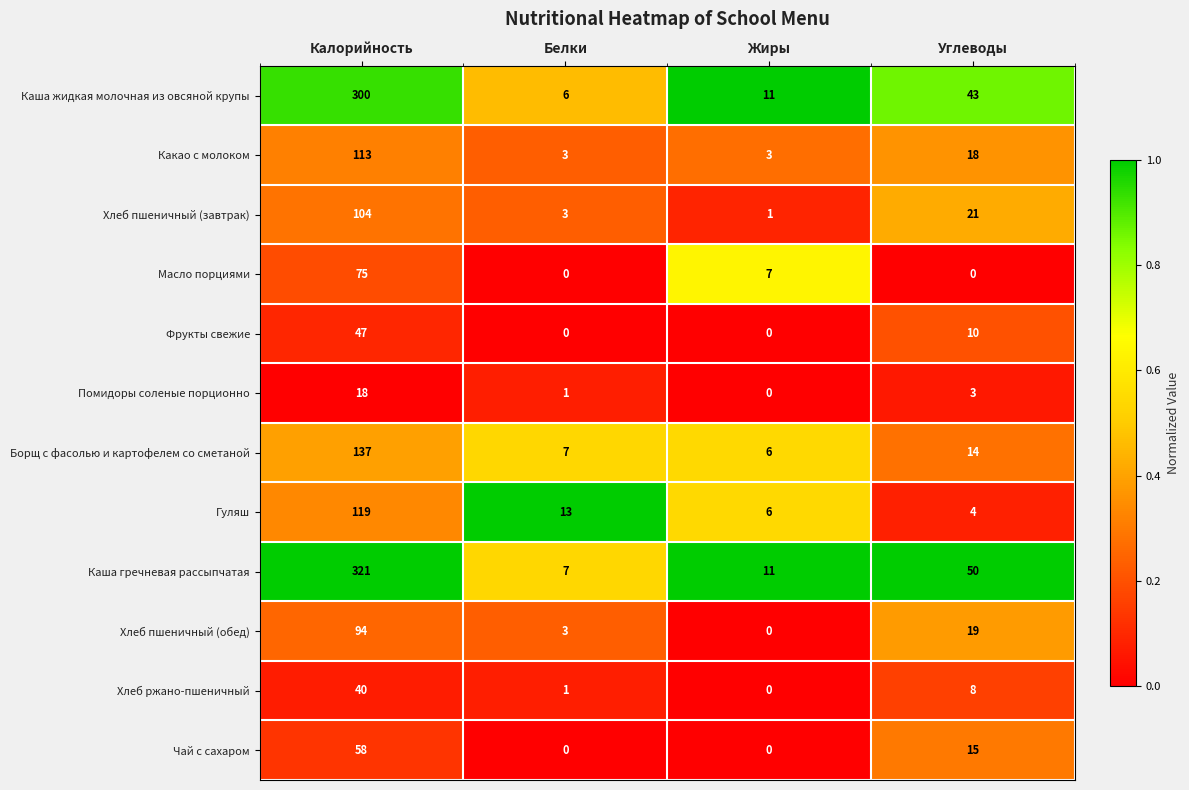

The value of Какао с молоком at Калорийность is 113. True or false?

True